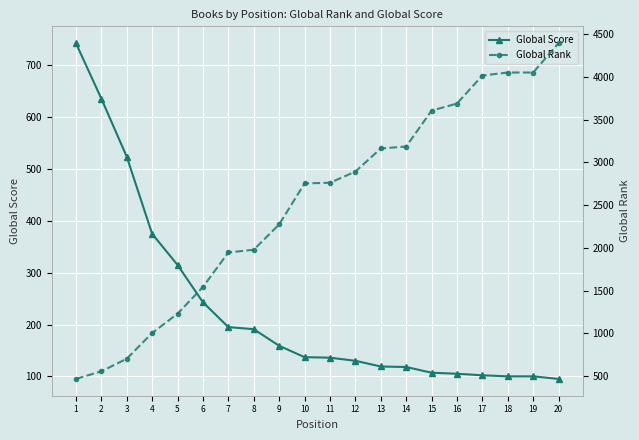

Where do Global Score and Global Rank first cross each other?

2 and 3